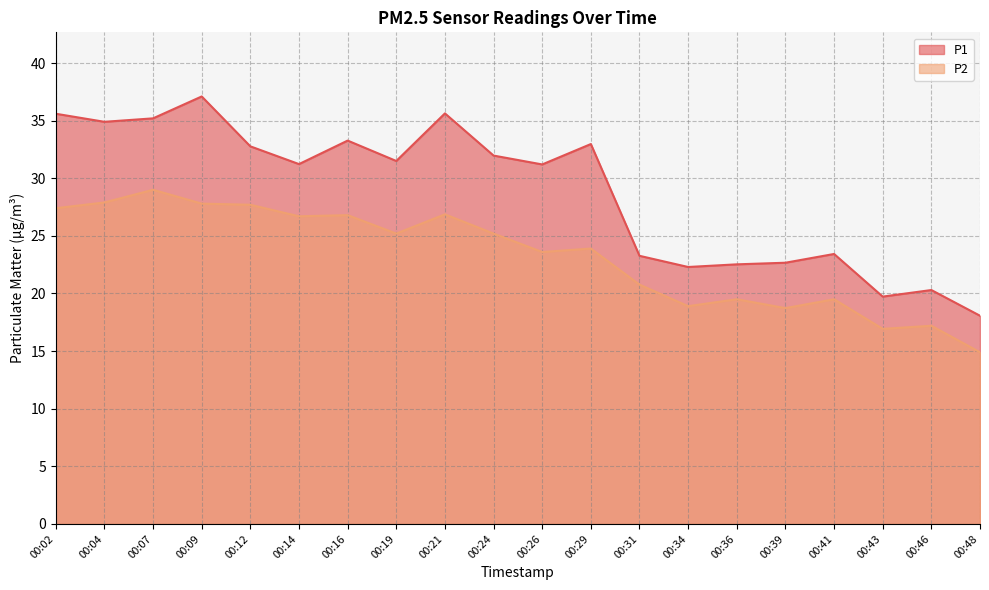

Which label corresponds to the largest value in the chart?

00:09